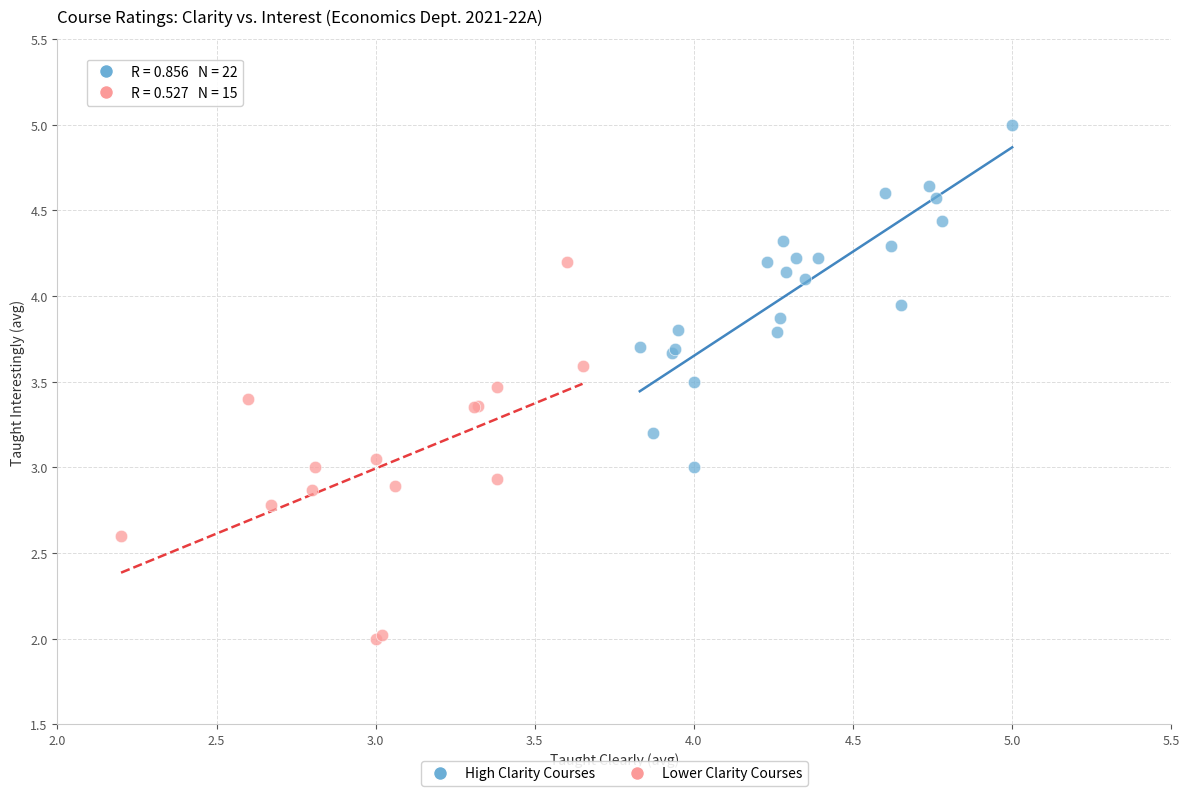

Which series reaches the minimum Y coordinate?

Lower Clarity Courses